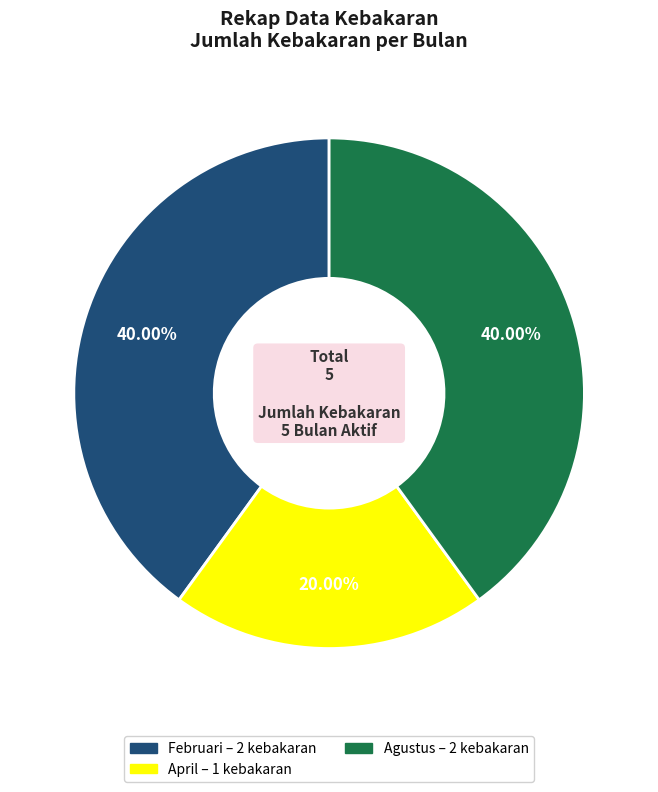

To the nearest percent, what is the average slice percentage?

33%